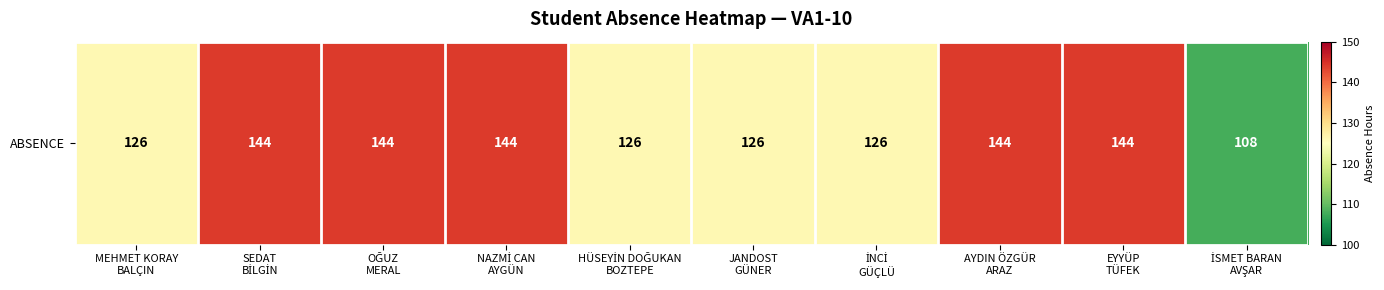

Reading left to right, list all the values displayed in this chart.

126	144	144	144	126	126	126	144	144	108